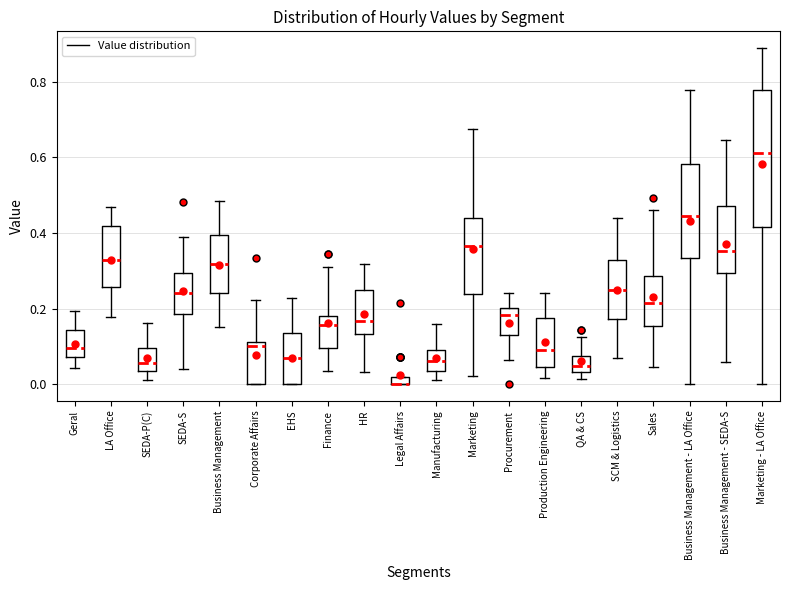

Where is the upper edge of the box for Legal Affairs on the y-axis? The values are not printed on the chart, so give them approximately, as read against the axis.

0.02